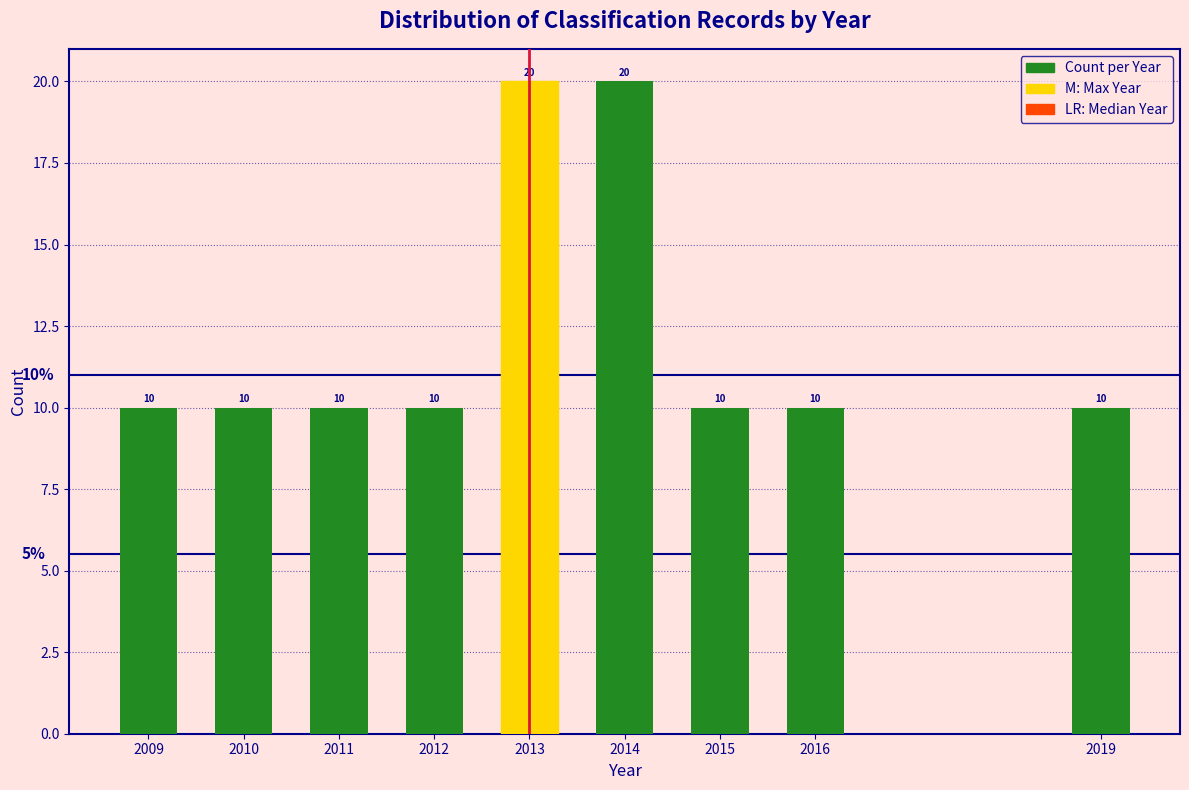

Reading right to left, what are all the values shown in this chart?

2019=10	2016=10	2015=10	2014=20	2013=20	2012=10	2011=10	2010=10	2009=10